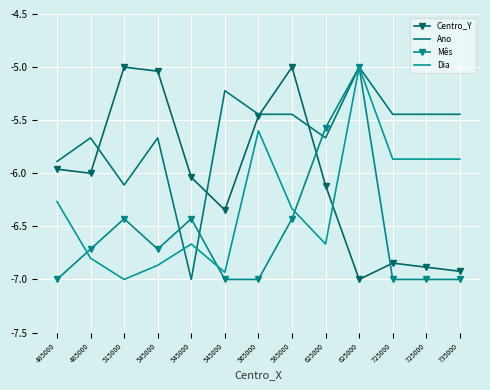

Is this an area chart (filled region under the line)?

No